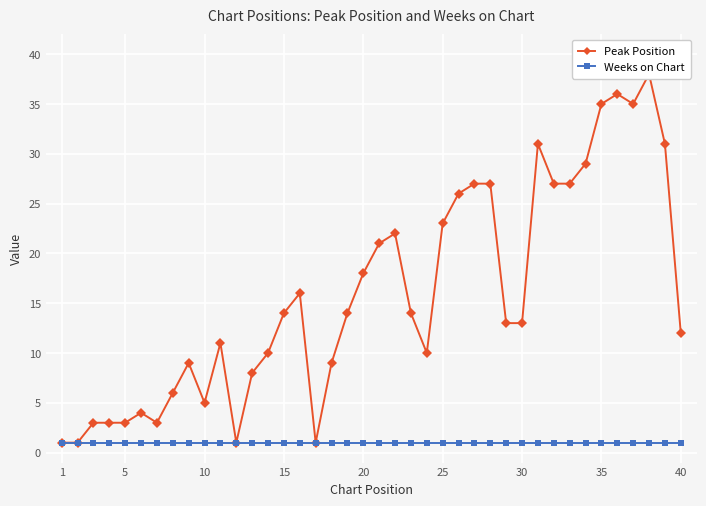

Reading left to right, what are all the values shown in this chart?

Peak Position: 1	1	3	3	3	4	3	6	9	5	11	1	8	10	14	16	1	9	14	18	21	22	14	10	23	26	27	27	13	13	31	27	27	29	35	36	35	38	31	12
Weeks on Chart: 1	1	1	1	1	1	1	1	1	1	1	1	1	1	1	1	1	1	1	1	1	1	1	1	1	1	1	1	1	1	1	1	1	1	1	1	1	1	1	1